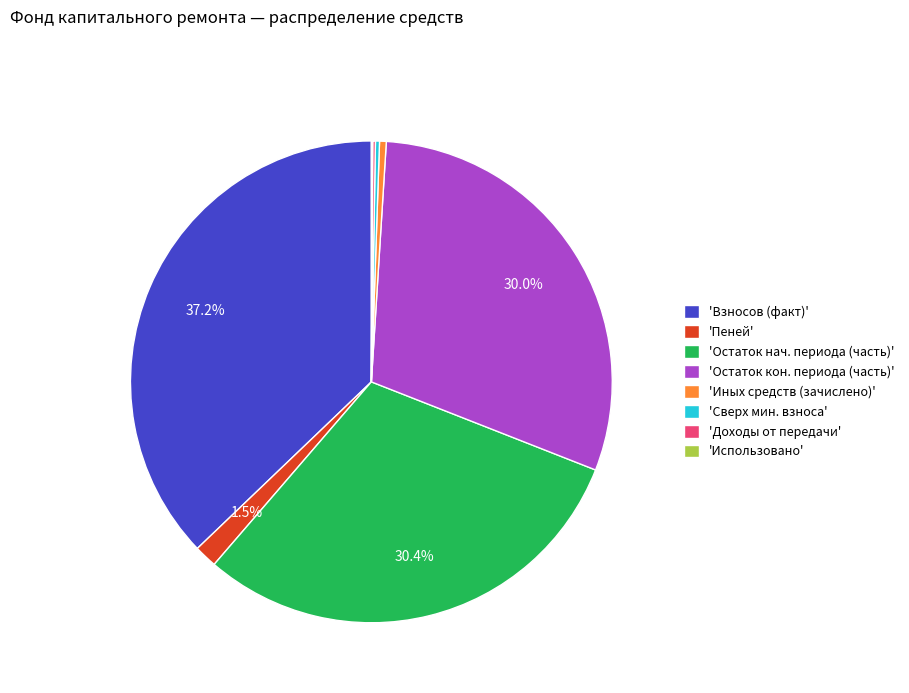

Is there any slice that represents more than half of the pie?

No